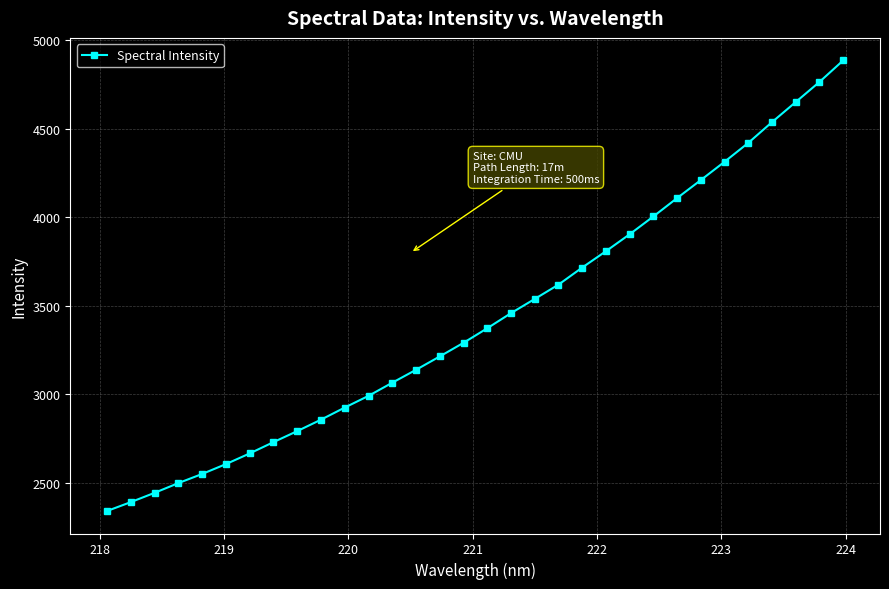

What is the average value?

3432.1